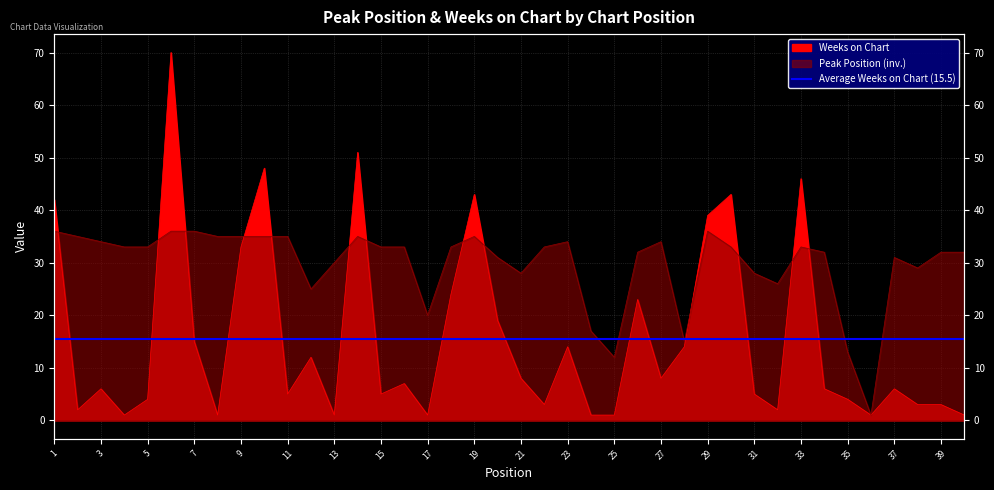

Rank the series by their average value, from lowest to highest.

Weeks on Chart, Peak Position